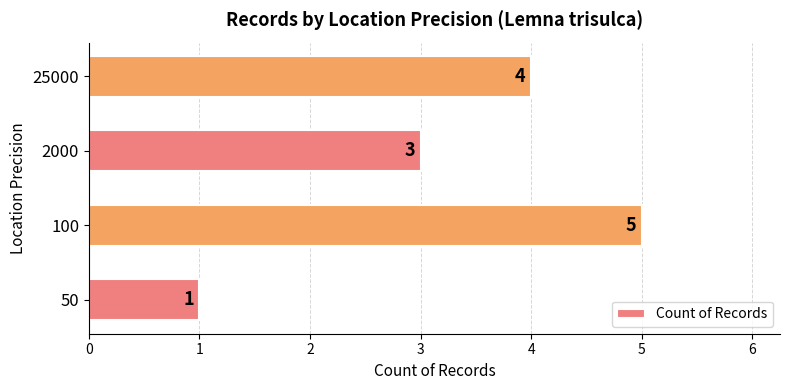

How many values are between 3 and 5?

3